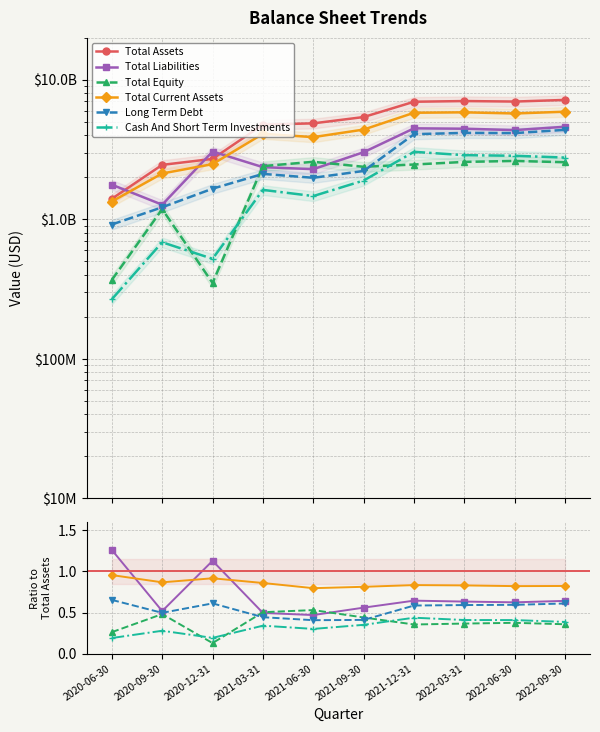

How many interior local valleys does the Total Liabilities series have?

3